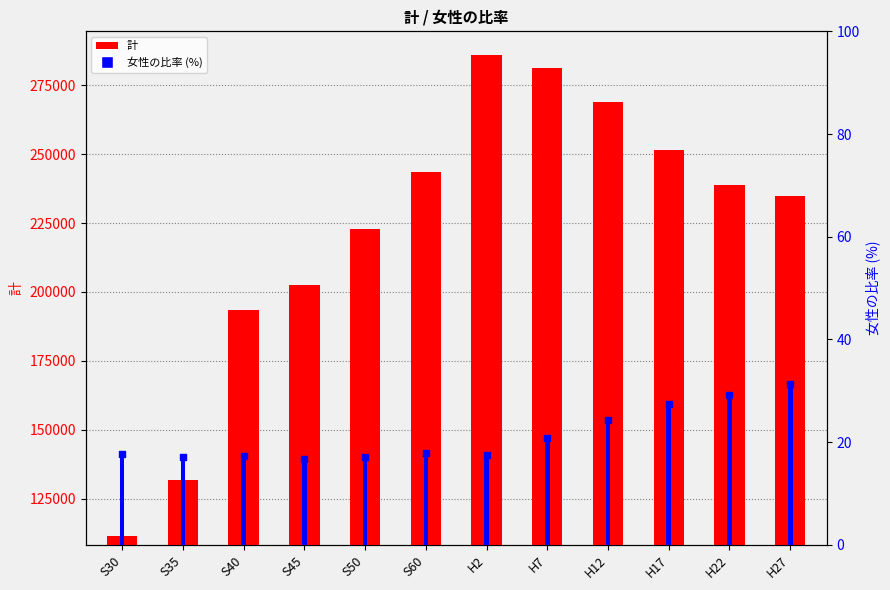

At which category is the sum across all series the highest?

H2